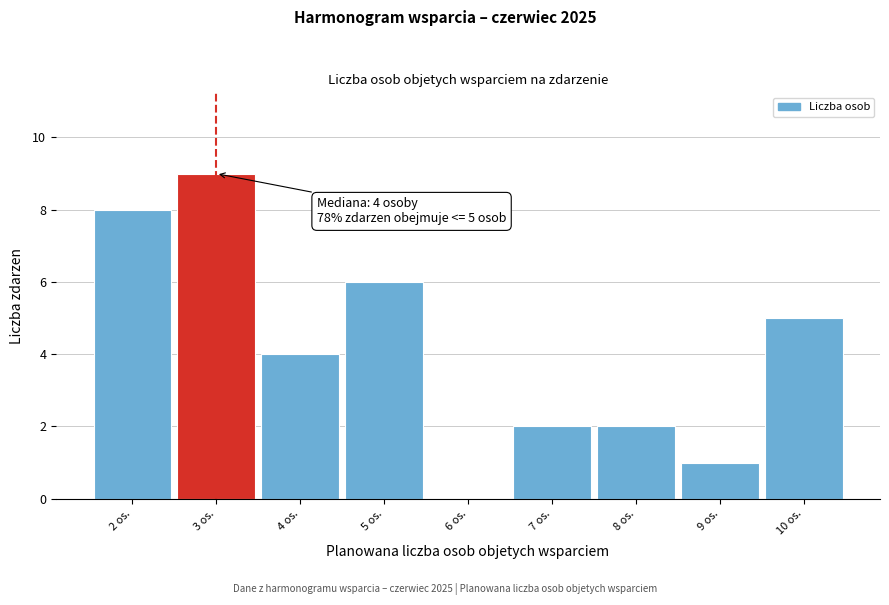

Reading right to left, list all the values displayed in this chart.

10 os.=5	9 os.=1	8 os.=2	7 os.=2	6 os.=0	5 os.=6	4 os.=4	3 os.=9	2 os.=8